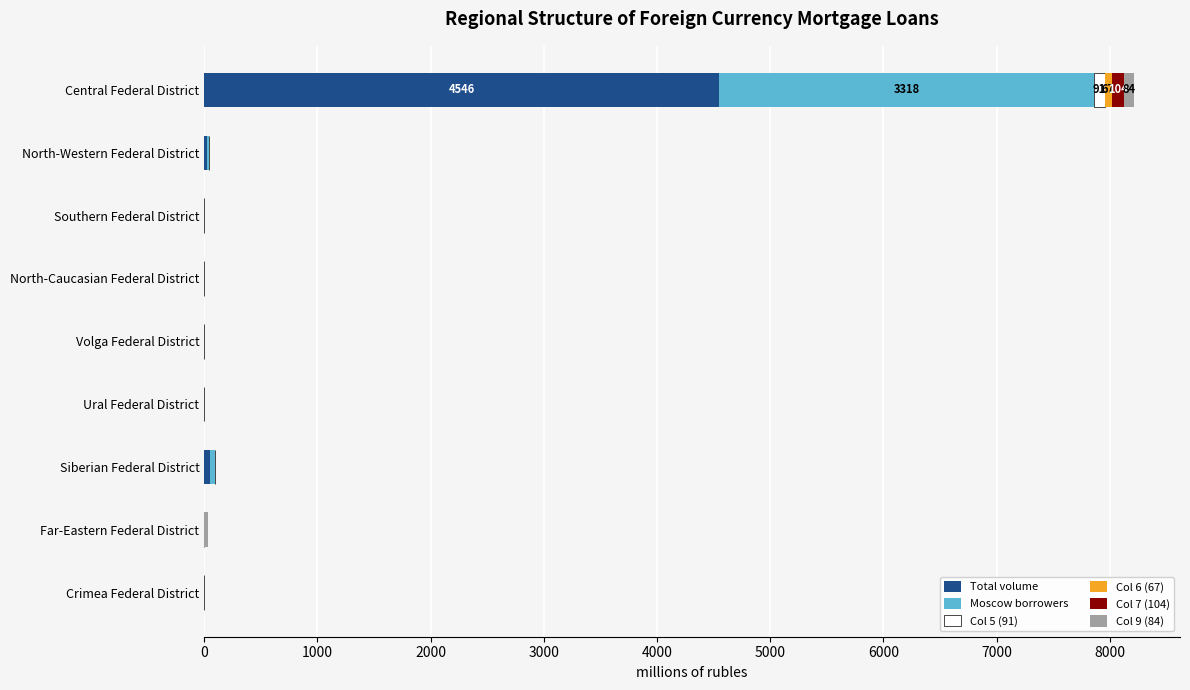

At which category is the sum across all series the highest?

Central Federal District